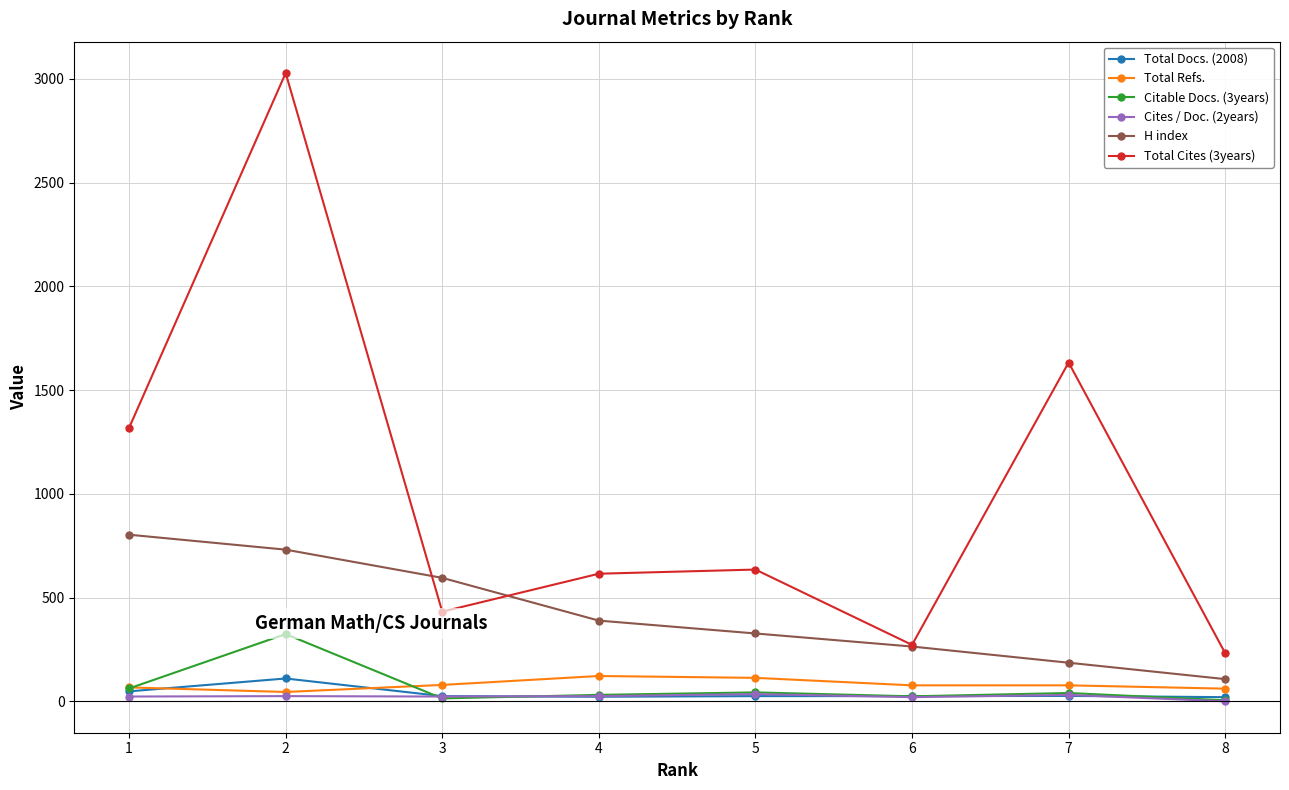

Between 8 and 1, which is larger?

1